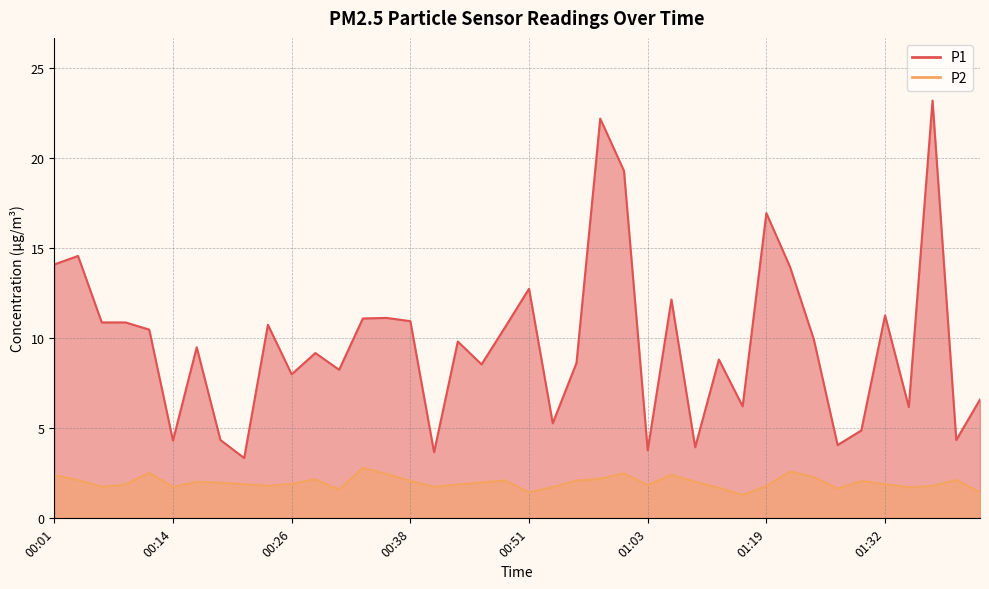

How many lines are shown in the chart?

2